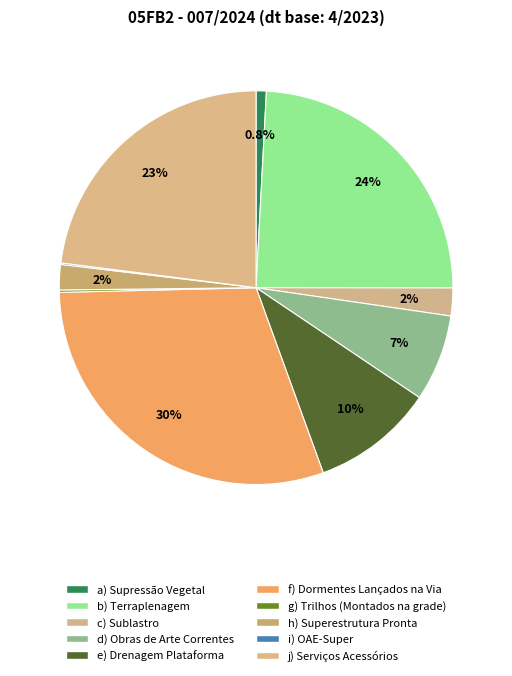

What percentage is the e) Drenagem Plataforma slice, to the nearest percent?

10%